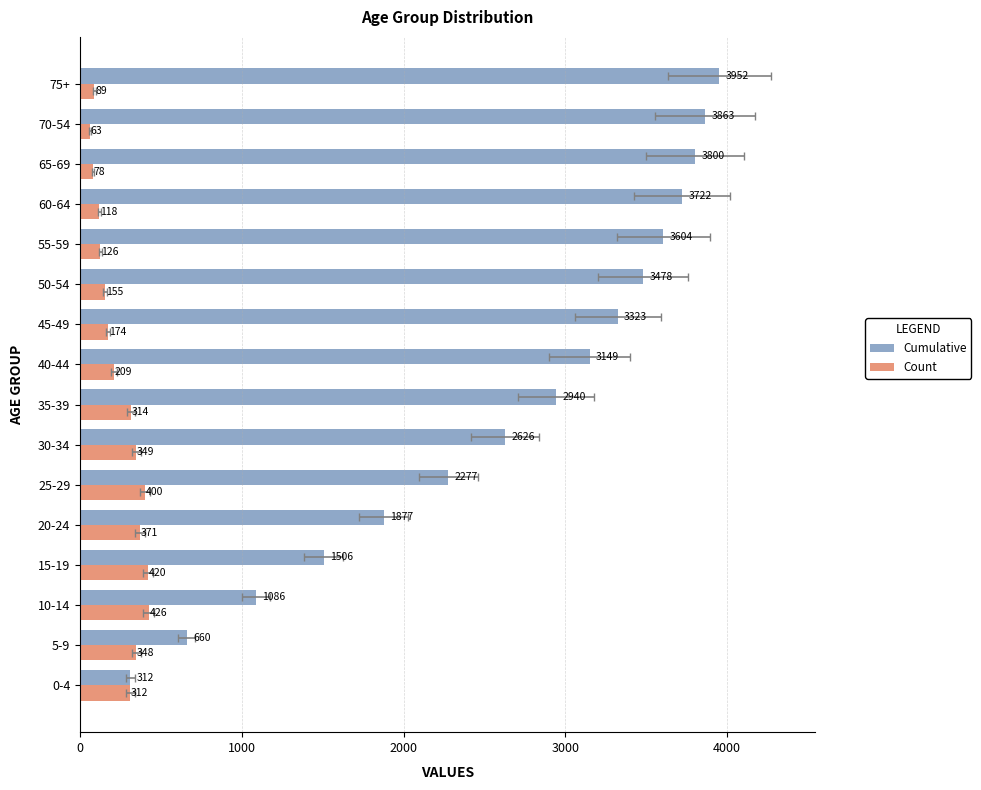

Rank the series by their maximum value, from highest to lowest.

Cumulative, Count